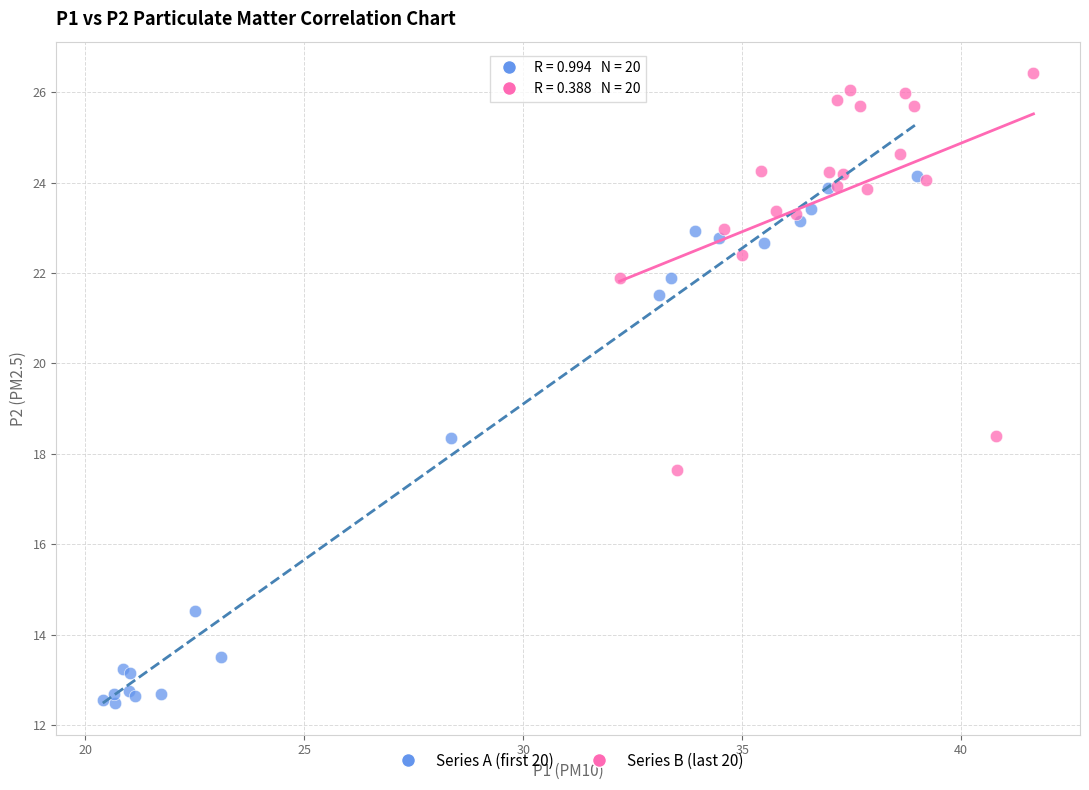

Which series contains the lowest Y value?

Series A (first 20)